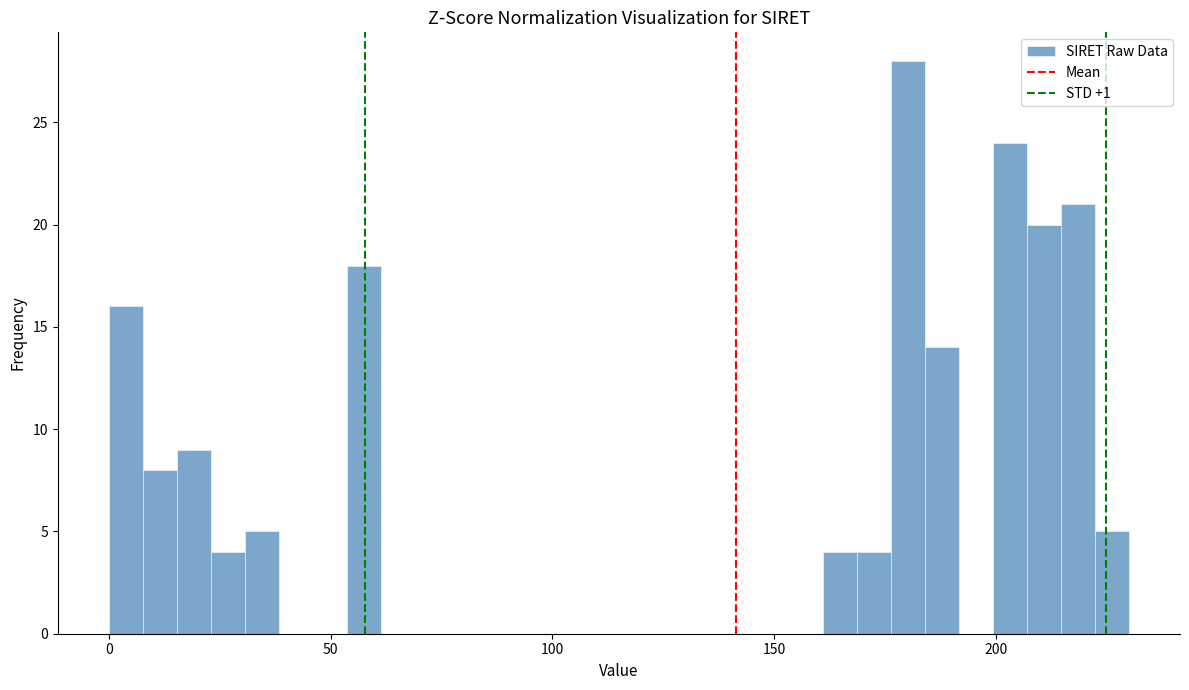

Read against the x-axis, roughly where is the centre of the tallest bar?

180